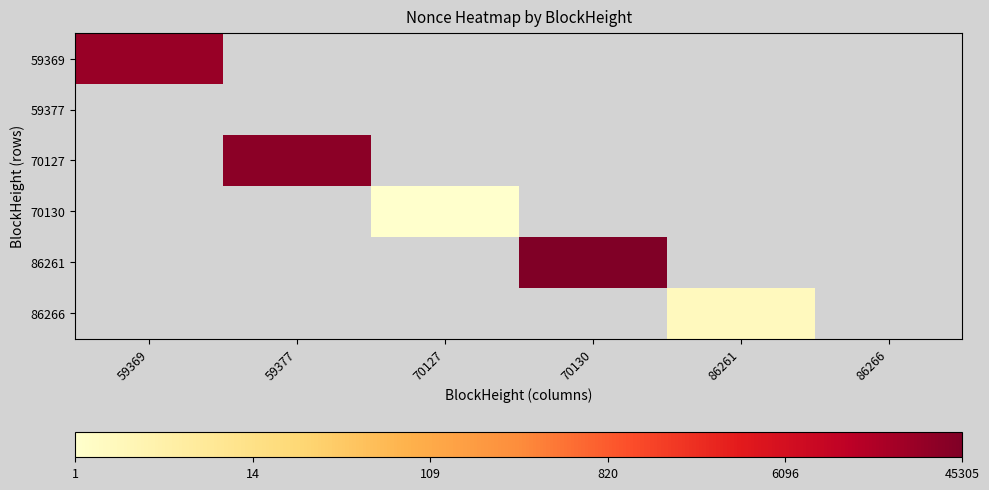

What is the smallest value displayed?

0.7